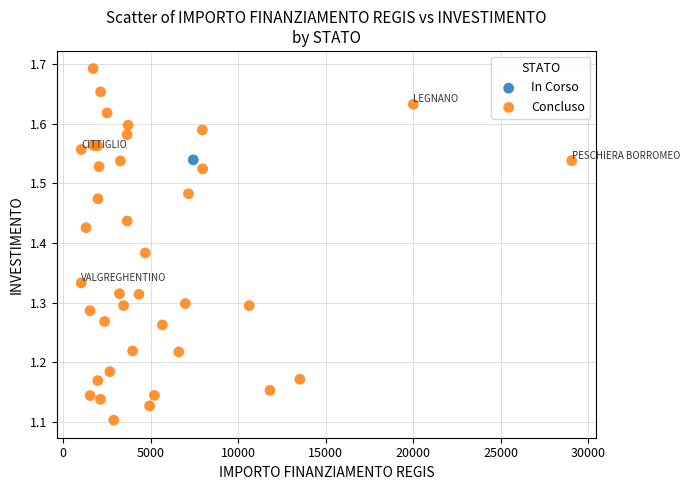

What are all the series names shown in the legend?

In Corso, Concluso